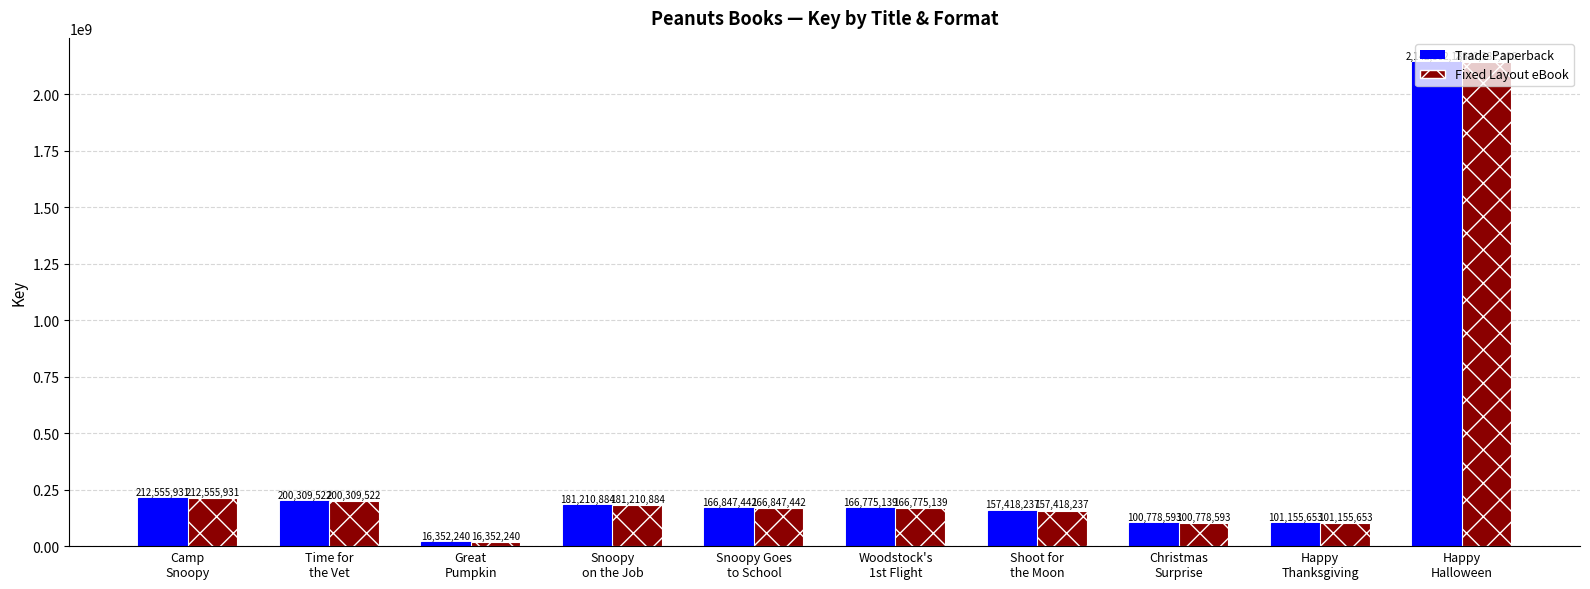

What is the difference between the maximum and minimum values in the Fixed Layout eBook series?

2126029946